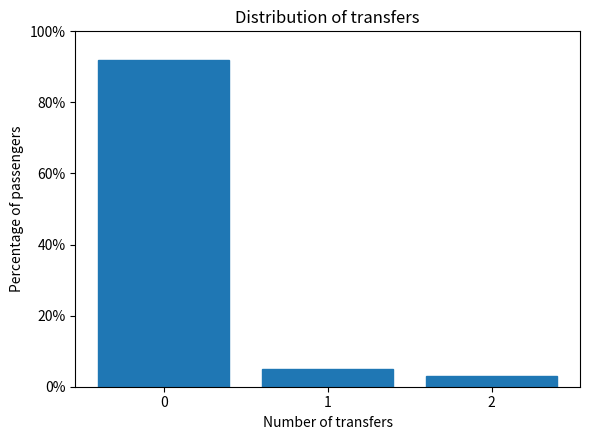

Reading right to left, extract all data points from this chart.

3	5	92